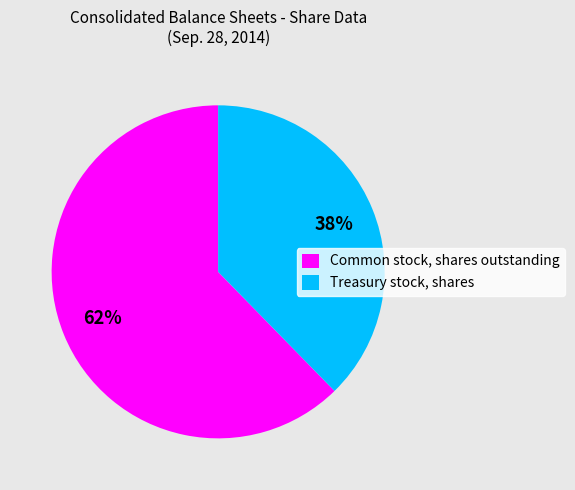

To the nearest percent, what is the average slice percentage?

50%